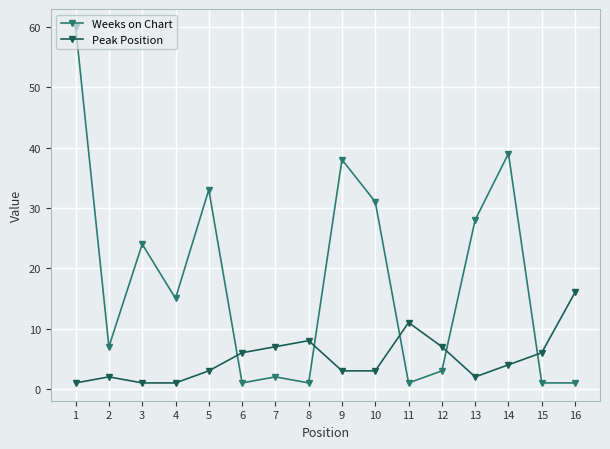

Rank the series by their average value, from highest to lowest.

Weeks on Chart, Peak Position